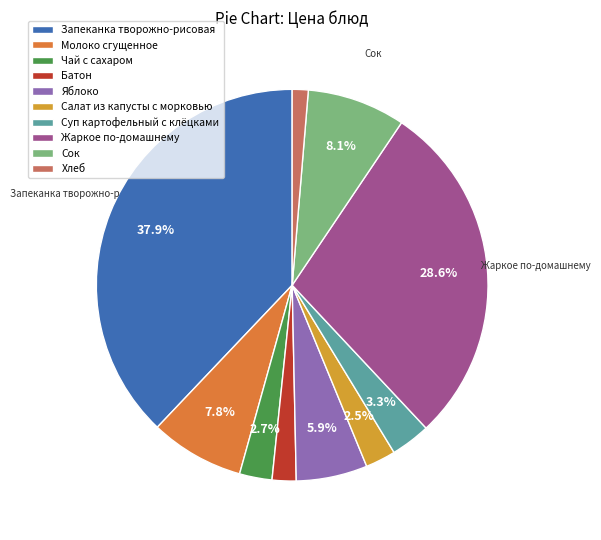

Which has a higher value, Салат из капусты с морковью or Яблоко?

Яблоко